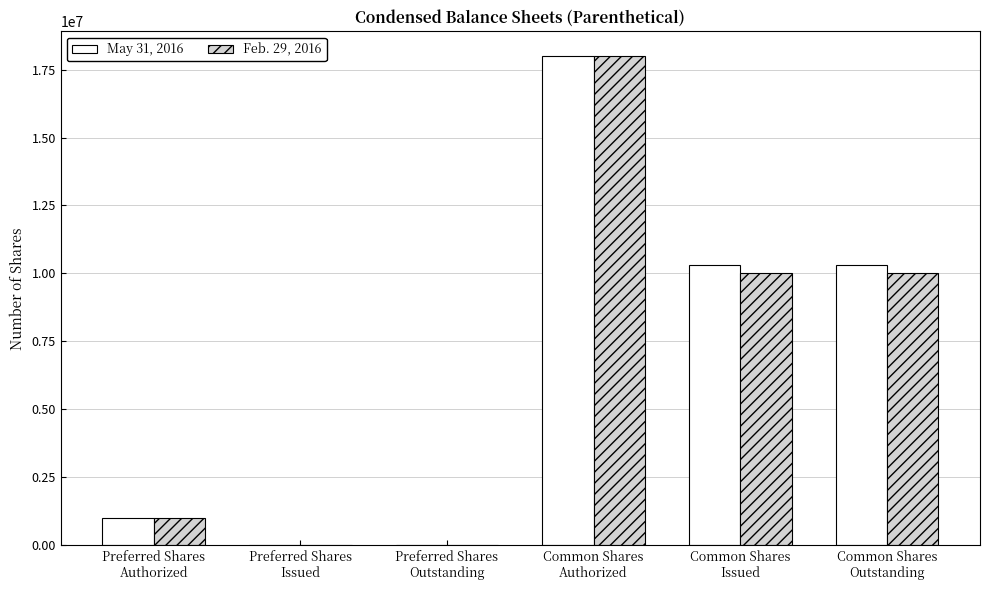

Is it true that Feb. 29, 2016 equals 0 at Preferred Shares
Issued?

True